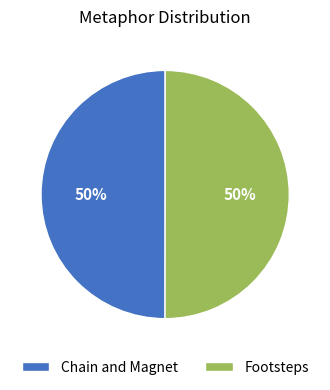

To the nearest percent, what percentage of the pie is Chain and Magnet?

50%